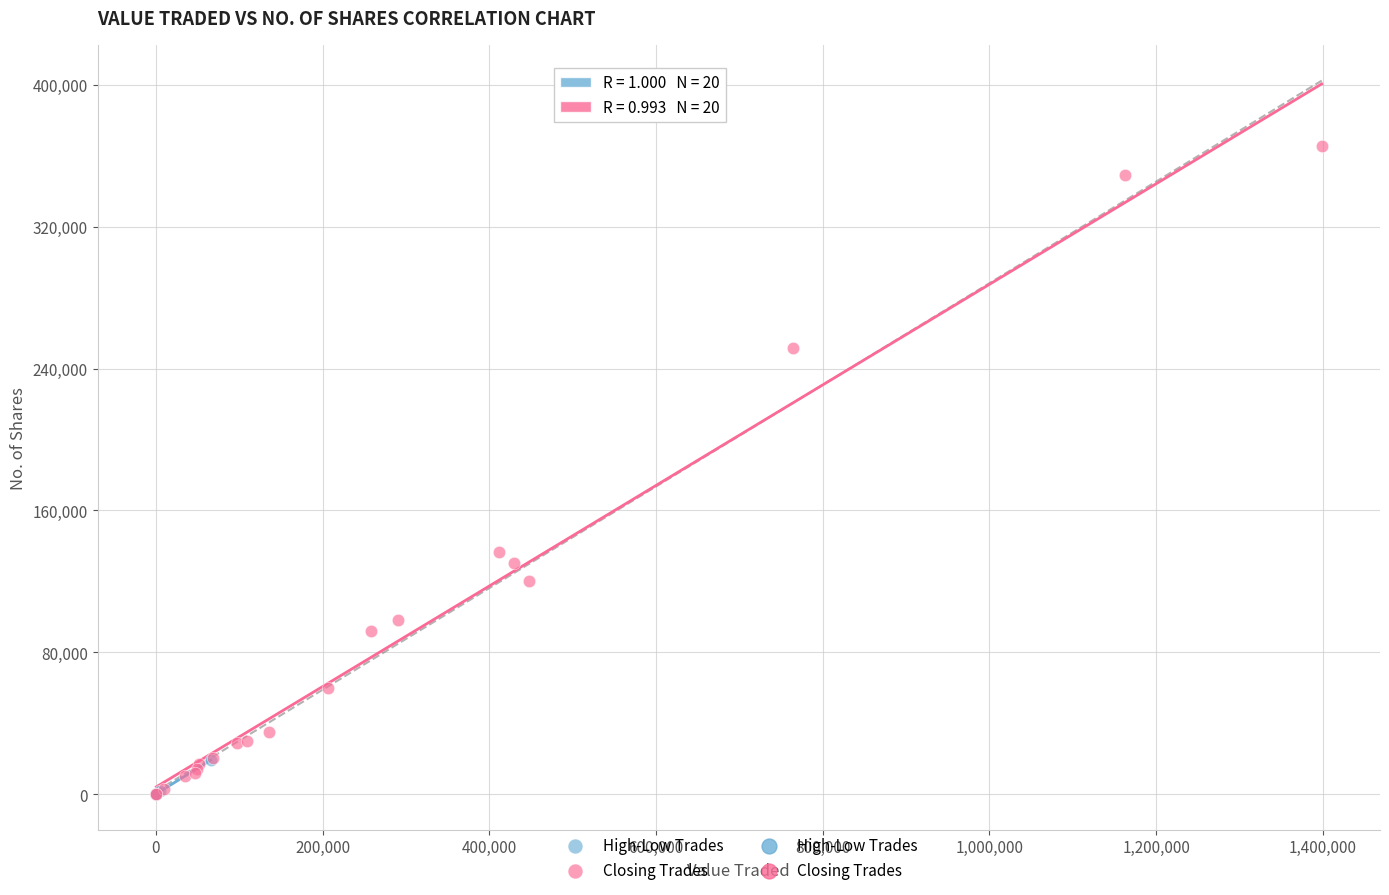

Which series contains the highest Y value?

Closing Trades